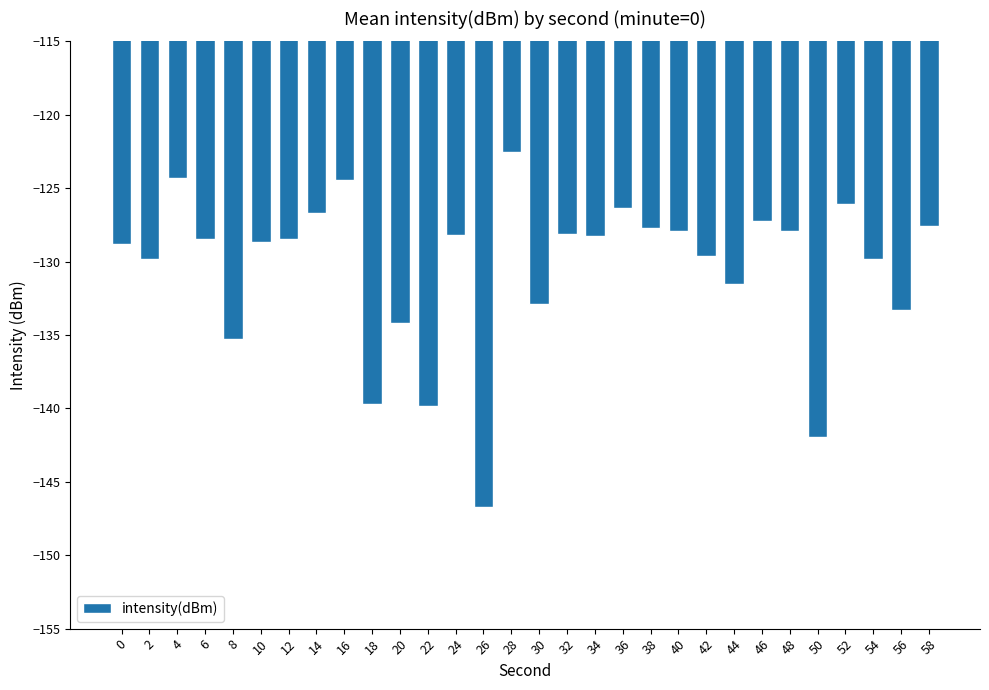

Between 4 and 38, which is larger?

4